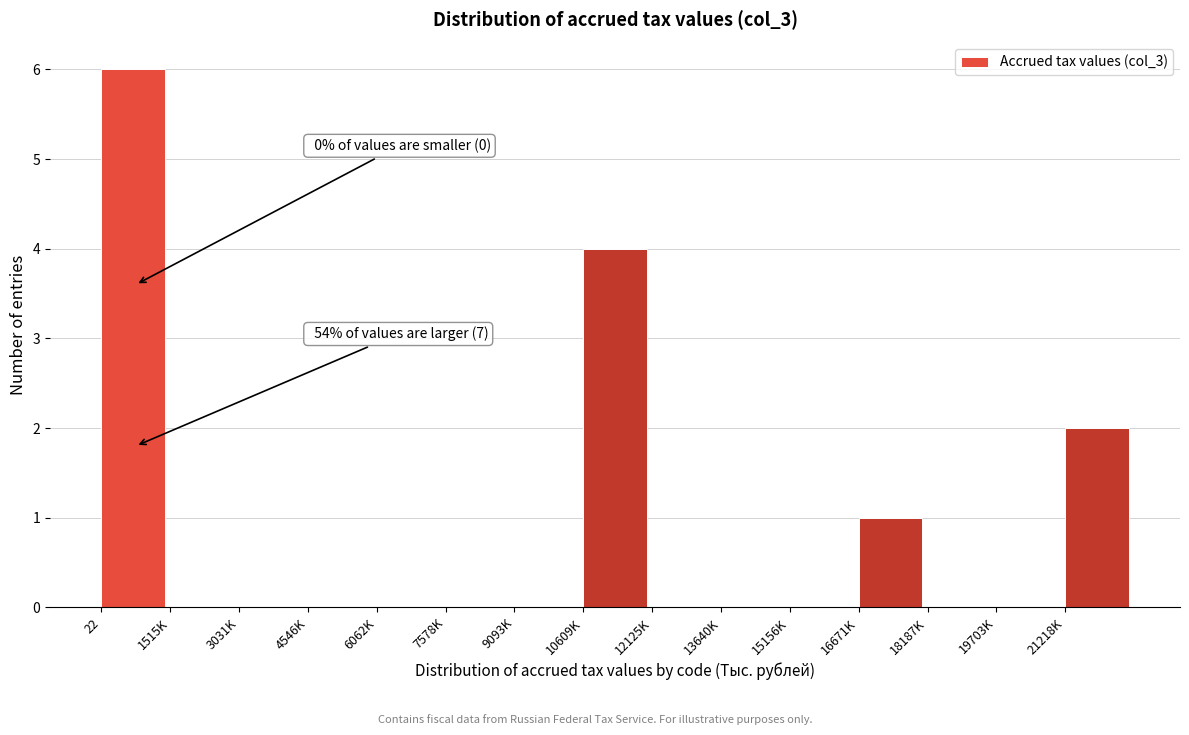

Reading right to left, list all the values displayed in this chart.

21218K=2	19703K=0	18187K=0	16671K=1	15156K=0	13640K=0	12125K=0	10609K=4	9093K=0	7578K=0	6062K=0	4546K=0	3031K=0	1515K=0	22=6